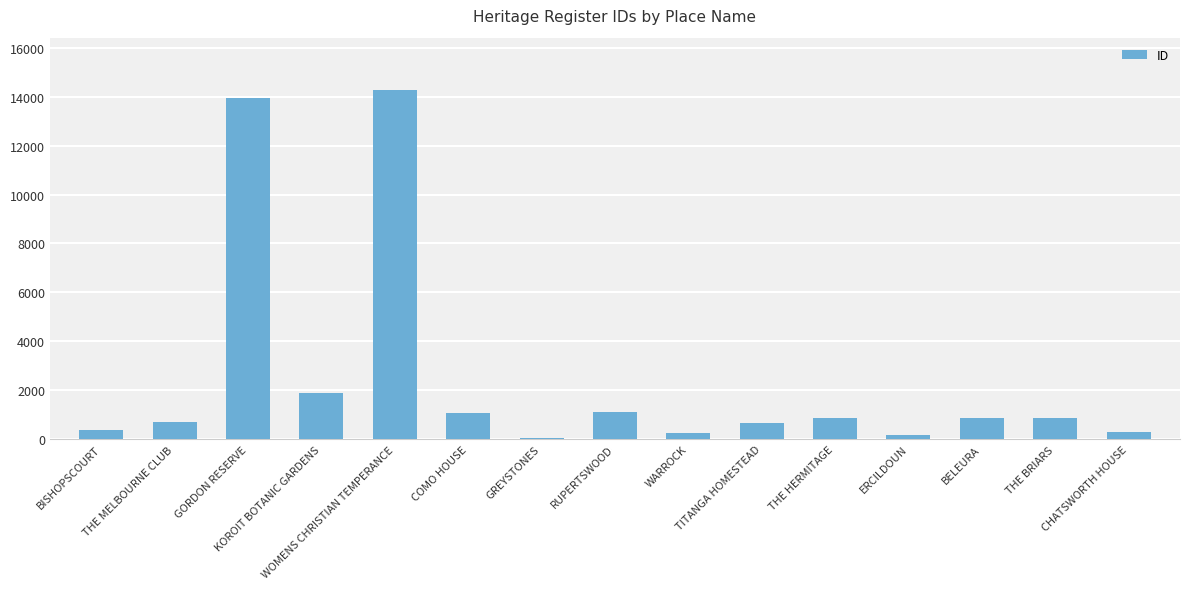

What is the sum of all values?

37342